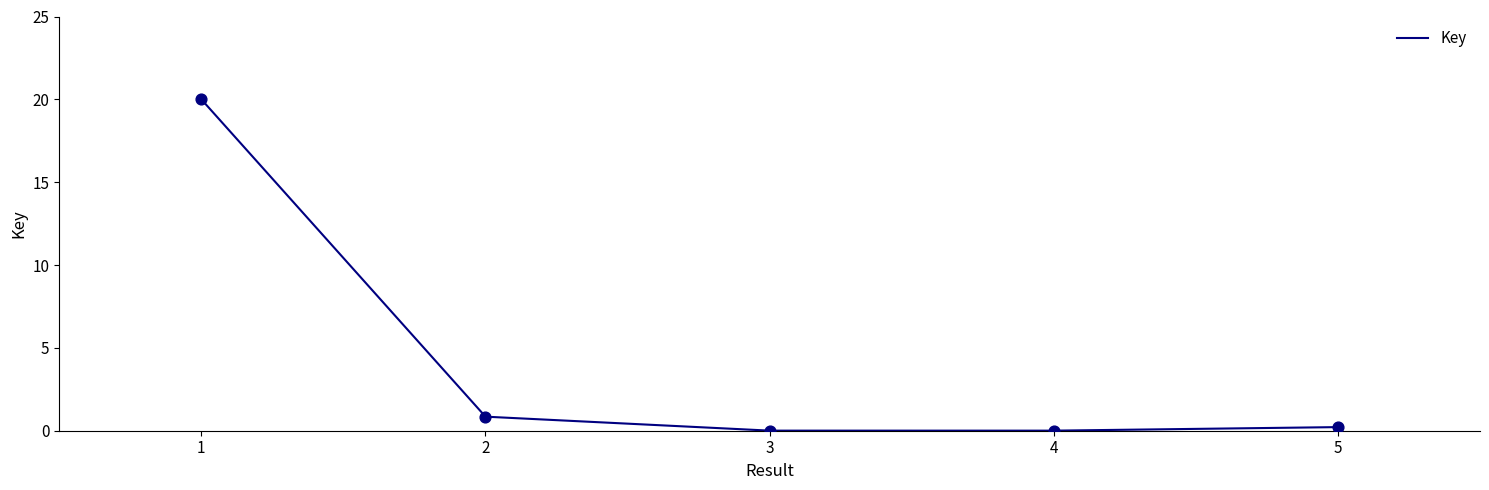

What is the change in value from 2 to 4?

-0.8